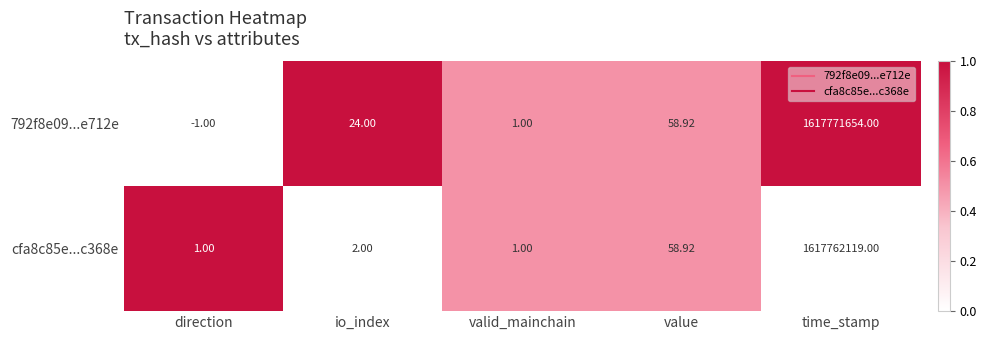

At which label does 792f8e09...e712e reach its peak?

time_stamp